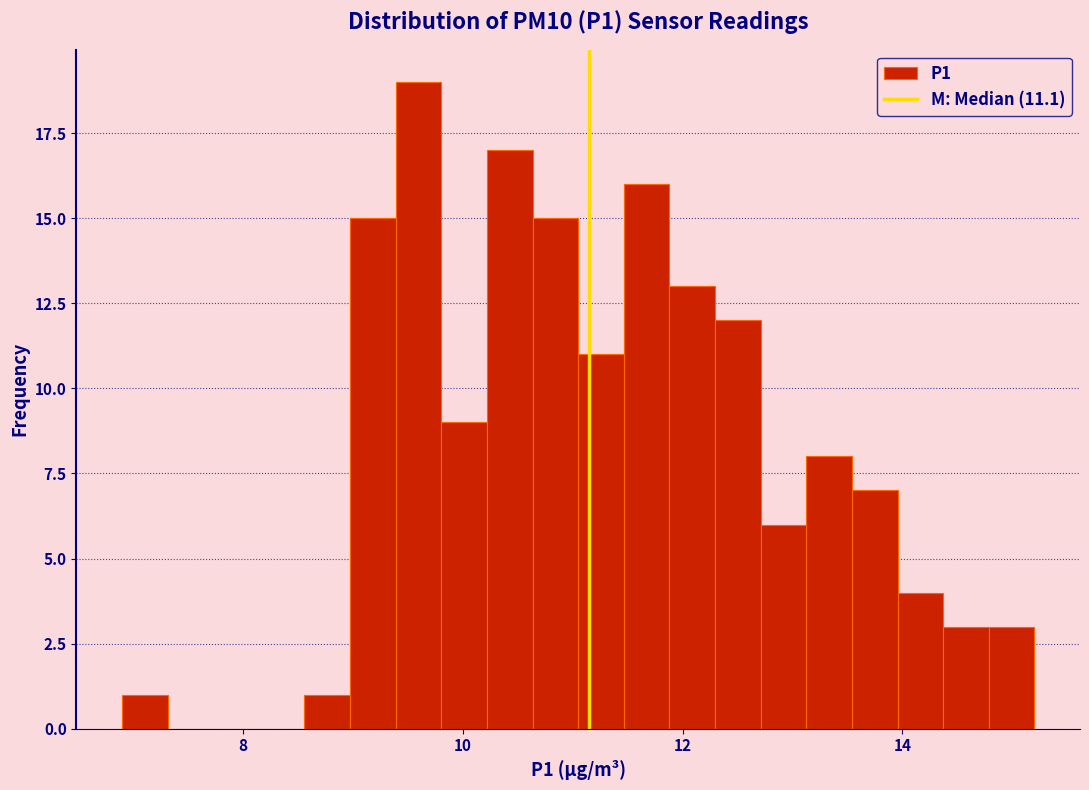

Around what value on the x-axis is the tallest bar? Give the approximate position of its centre, as read against the axis.

9.6